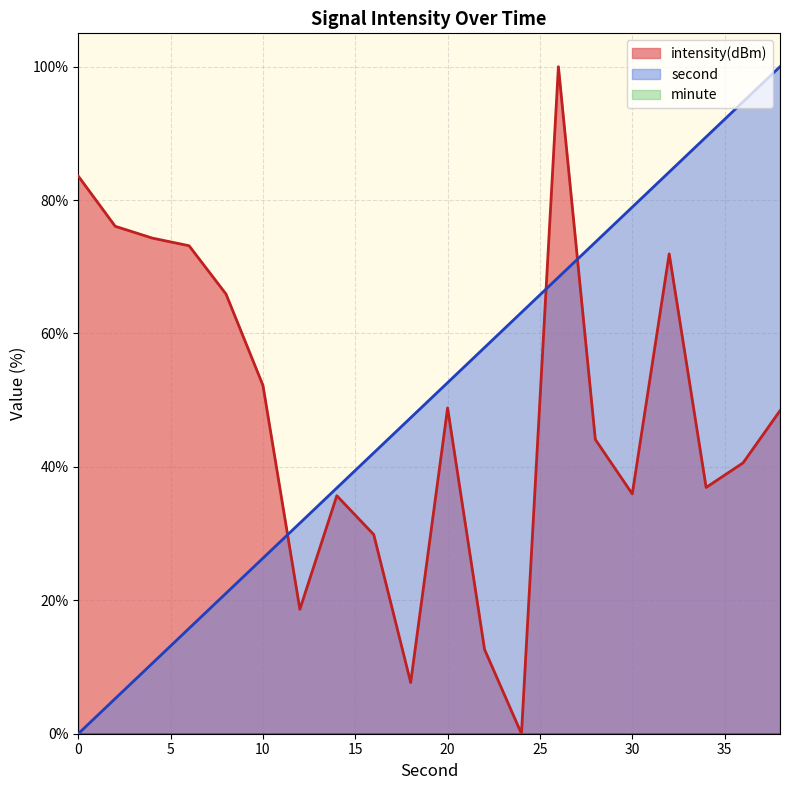

At how many categories does at least one series exceed 43?

17